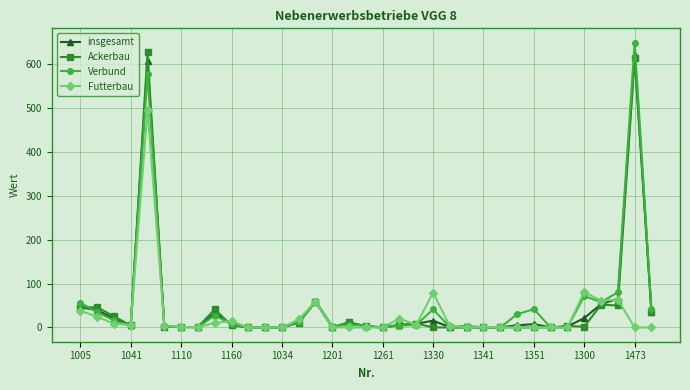

True or false: Verbund has more than 1 interior local peaks.

True